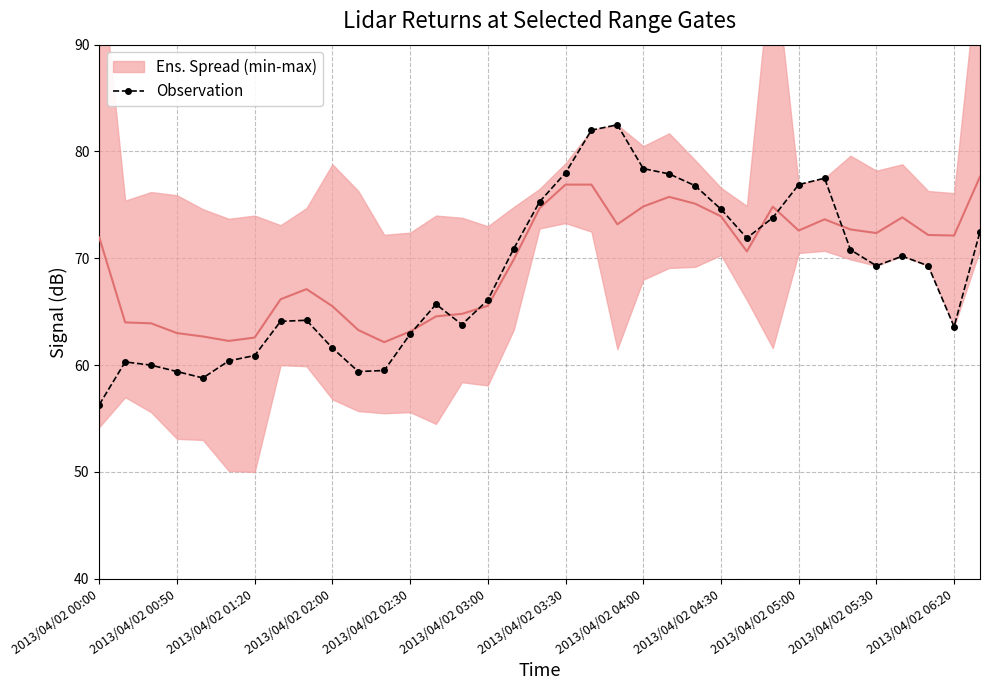

What is the minimum value for Observation?

56.3